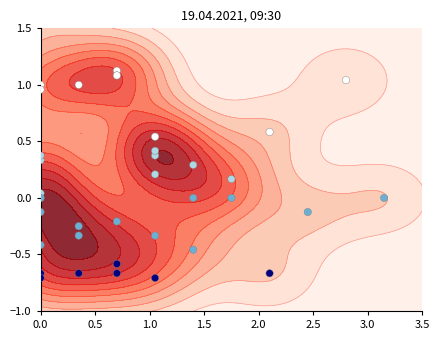

How many values are below zero?

15